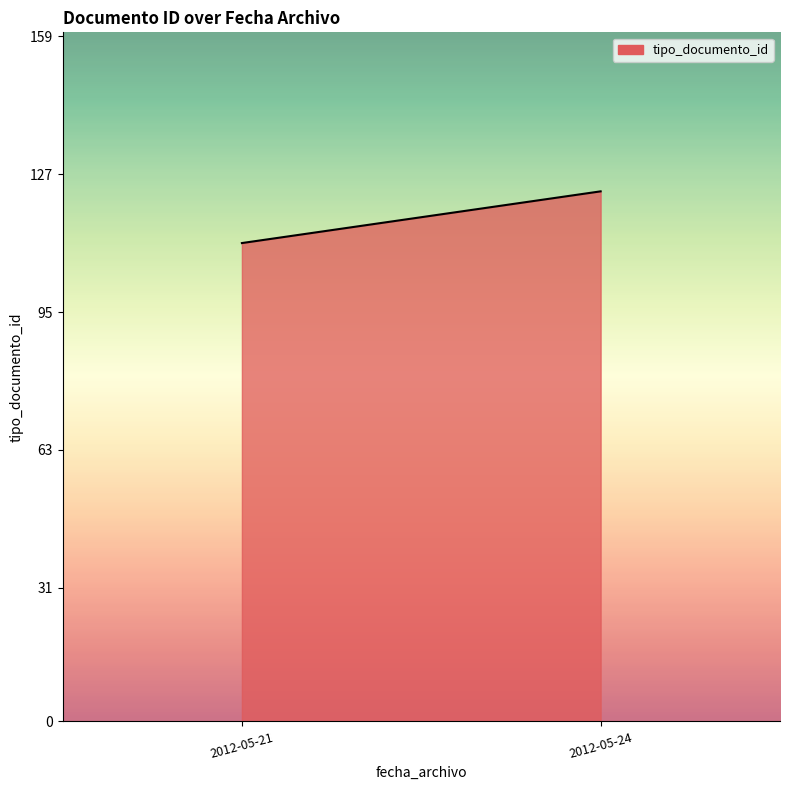

Rank the categories by value from lowest to highest.

2012-05-21, 2012-05-24